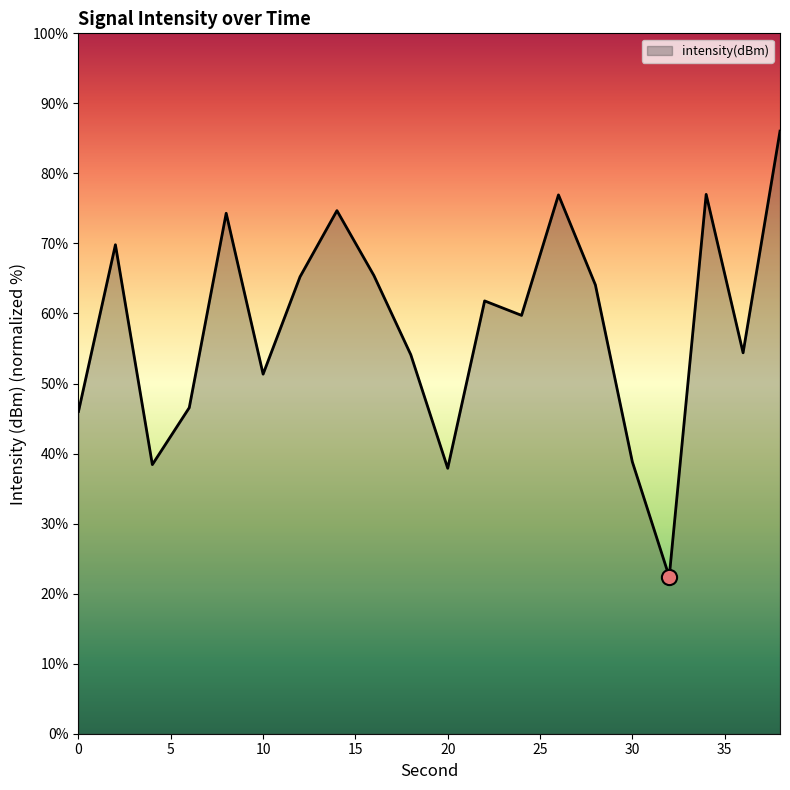

What is the difference between the maximum and minimum values?

63.6